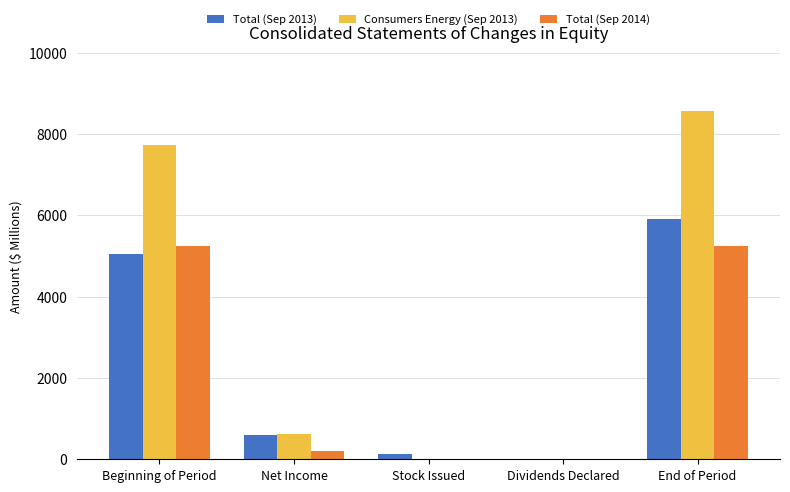

How many data points in Consumers Energy (Sep 2013) are above 625?

2